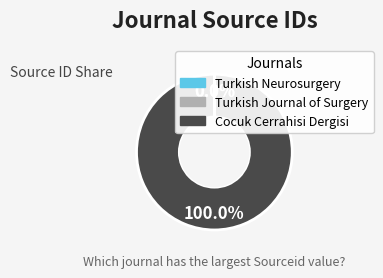

Does any single category account for the majority?

Yes